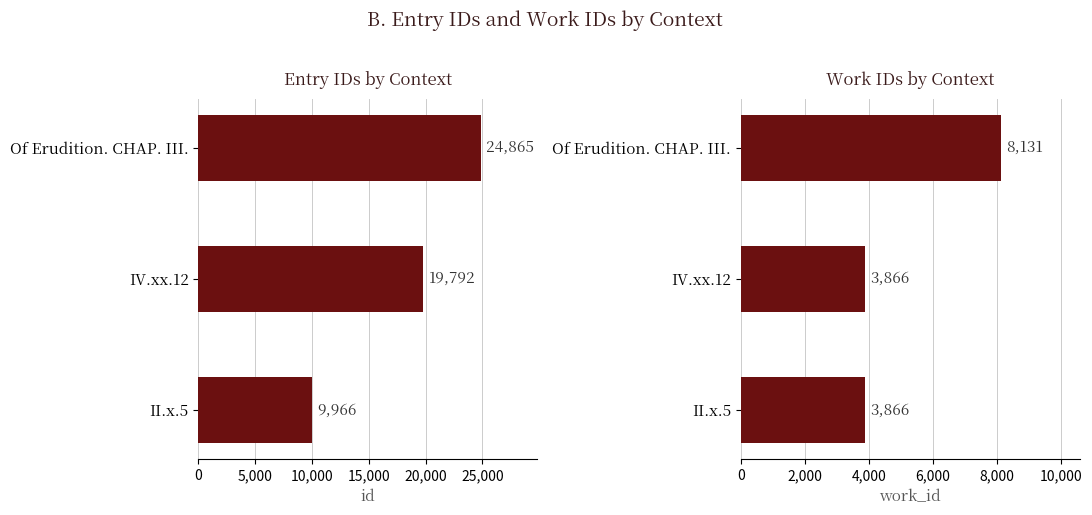

What is the sum of all id values?

54623